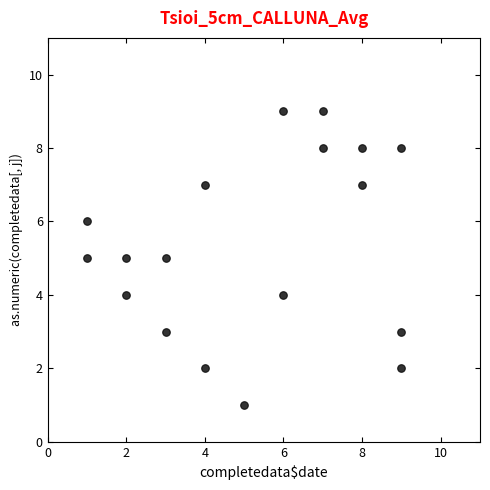

What is the range of Y values (max minus min)?

8